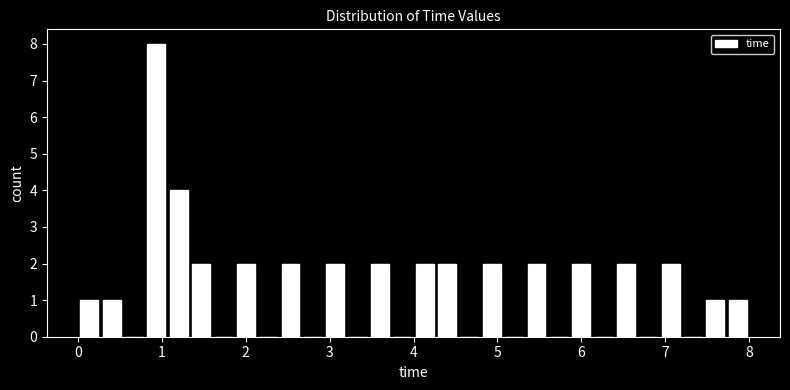

Read against the x-axis, roughly where is the centre of the tallest bar?

0.9